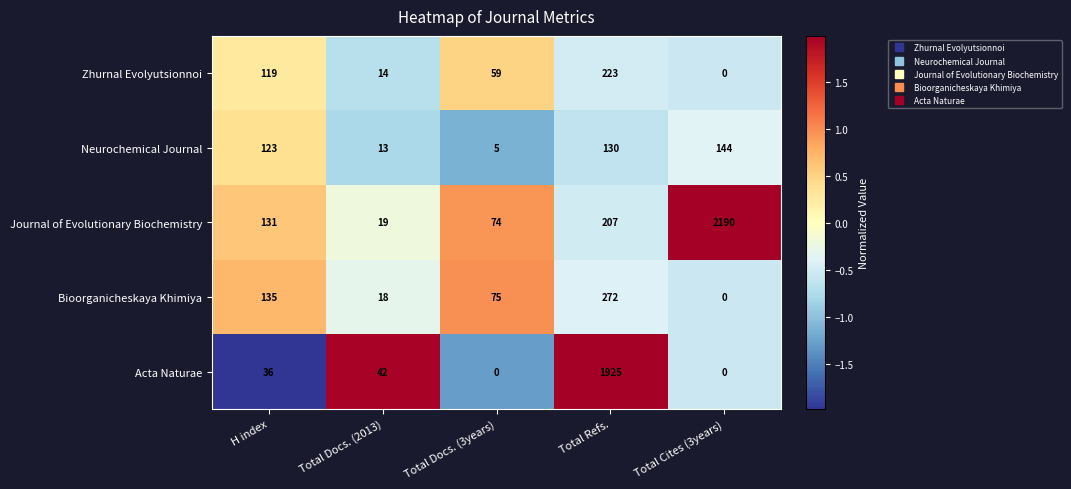

What is the sum of the Acta Naturae values at H index and Total Docs. (3years)?

36